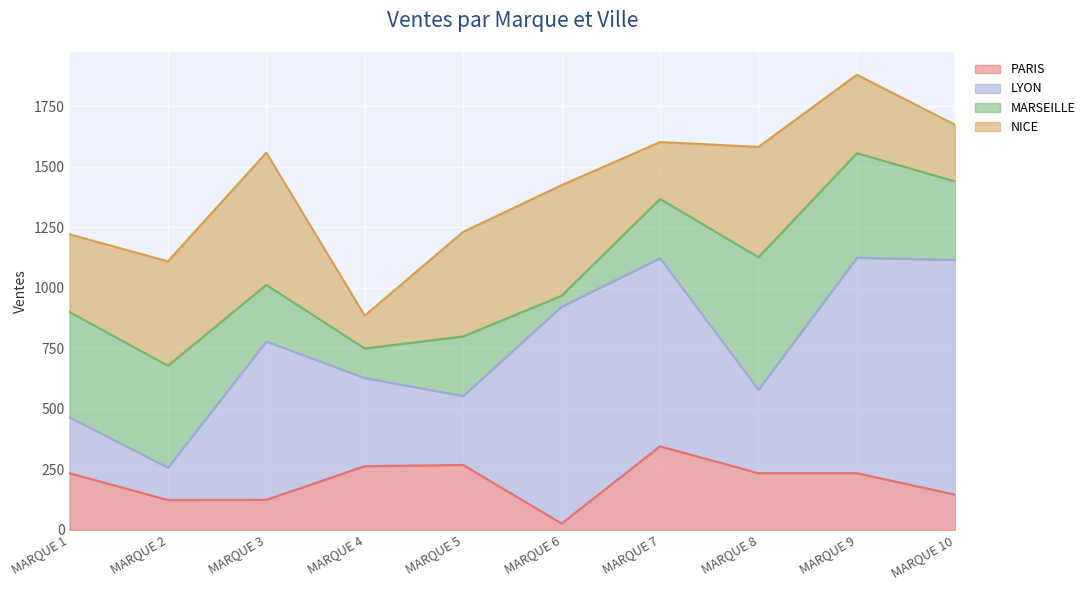

What is the approximate value of NICE at MARQUE 3, to the nearest 50?

550